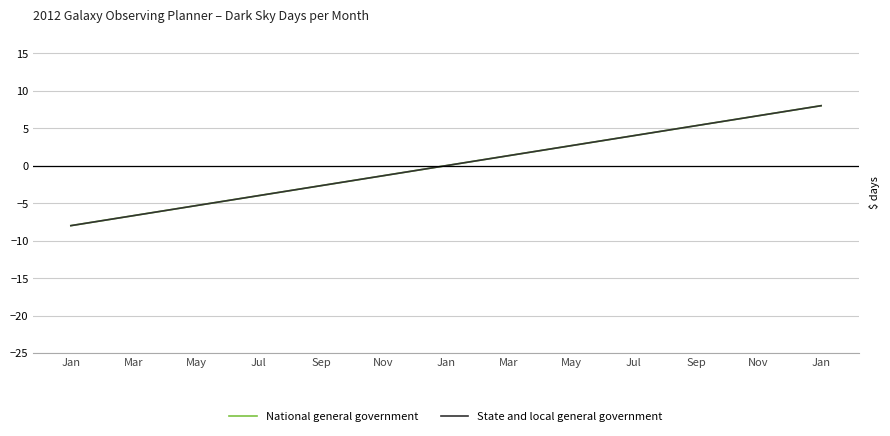

What is the difference between the maximum and second lowest values in the National general government series?

15.3